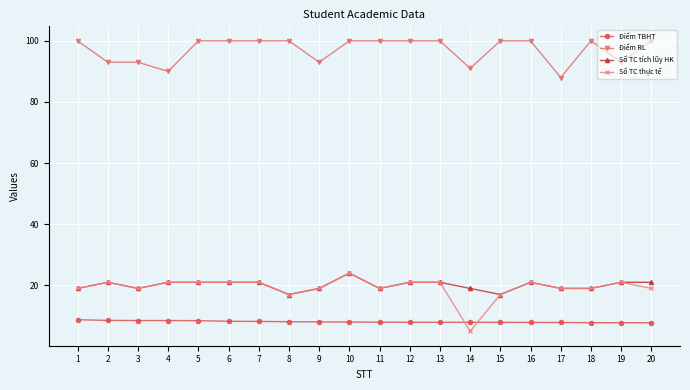

Is the value of Số TC thực tế at 14 greater than the value of Điểm TBHT at 4?

No